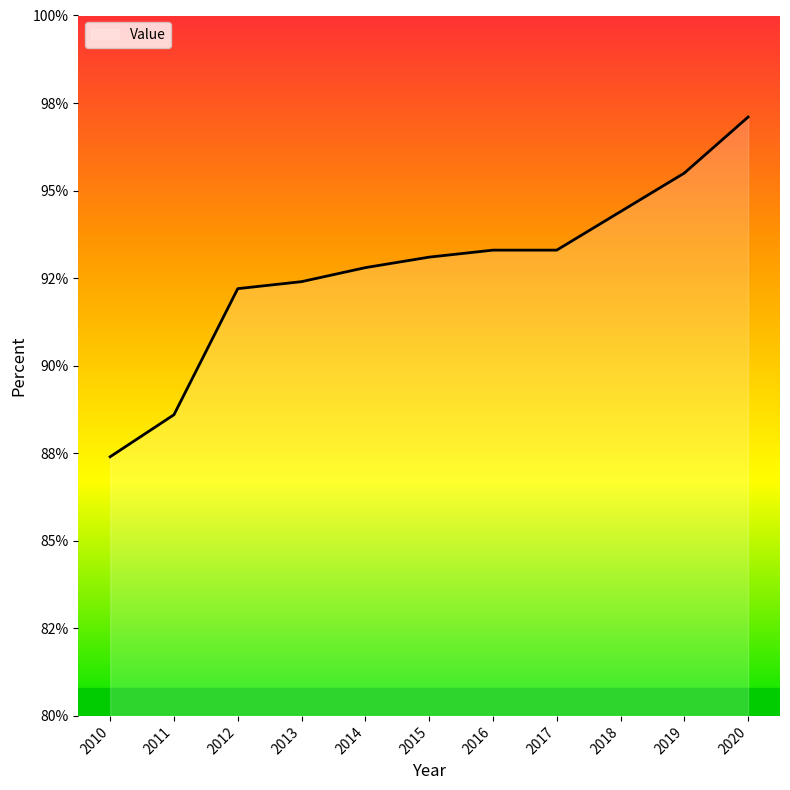

Does the chart display data point markers on the line(s)?

No